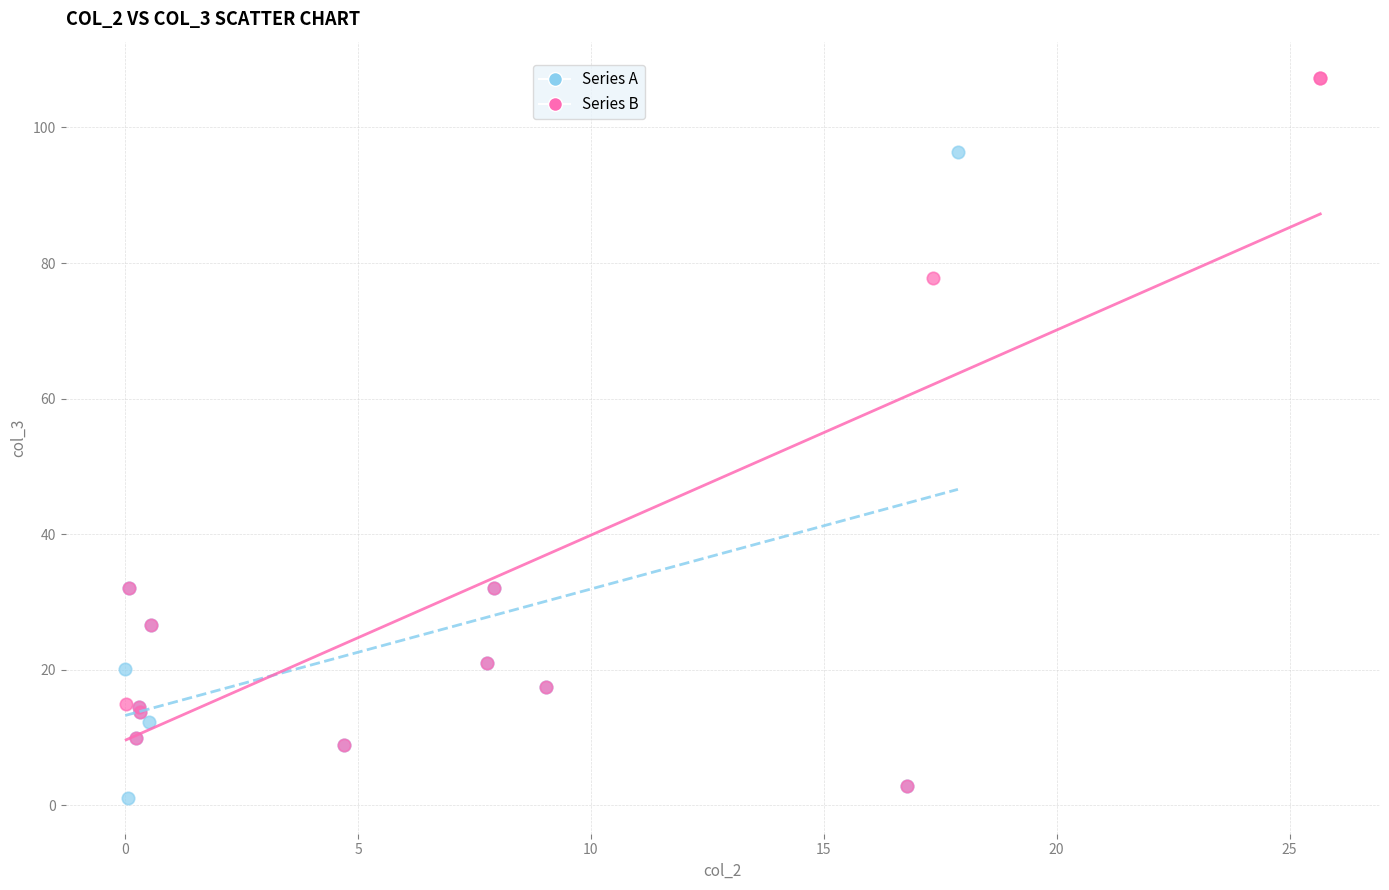

Which series reaches the maximum Y coordinate?

Series B